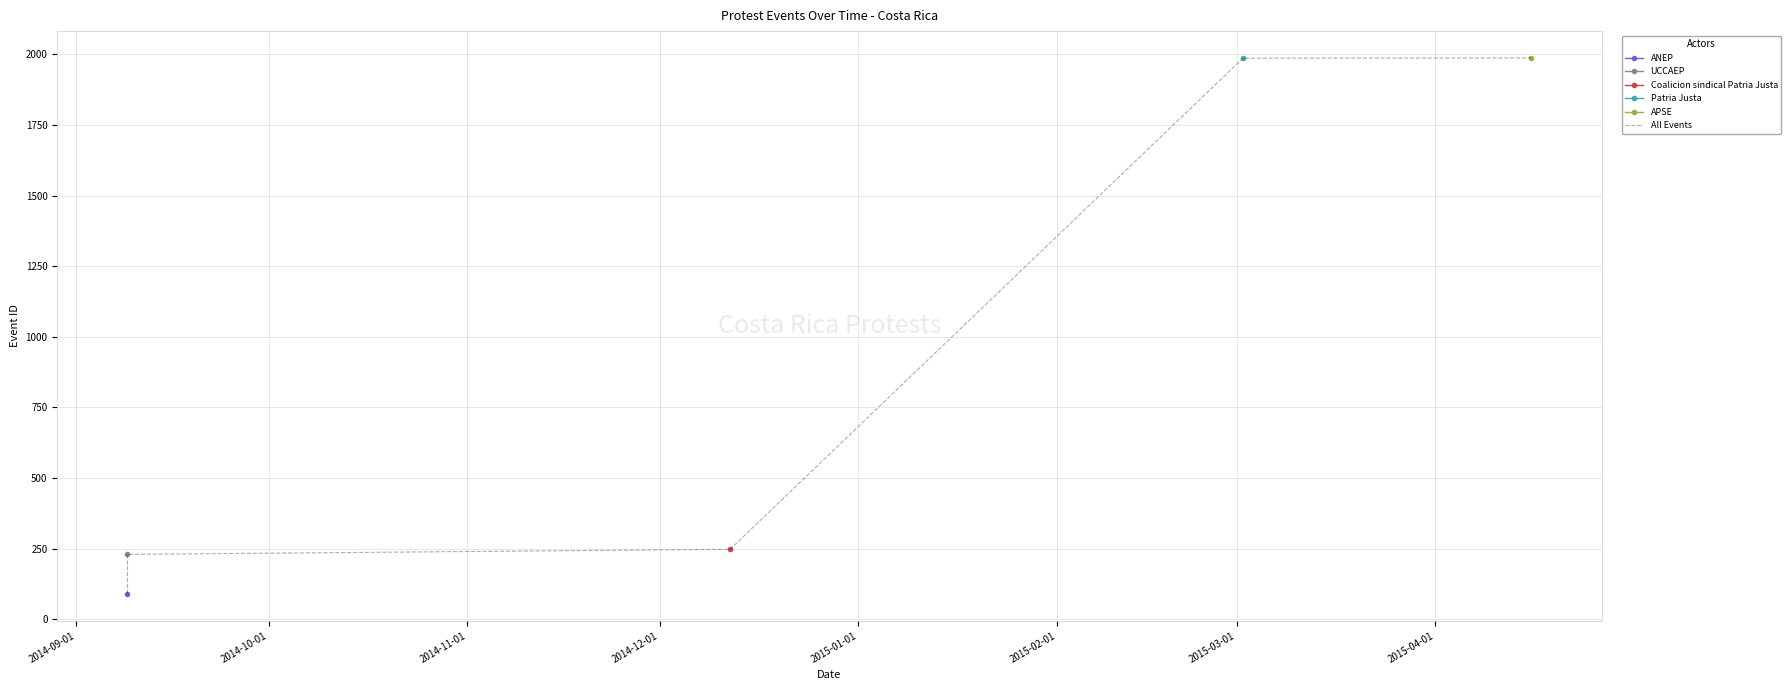

The chart shows a value of 65 at 2014-10-01. True or false?

False